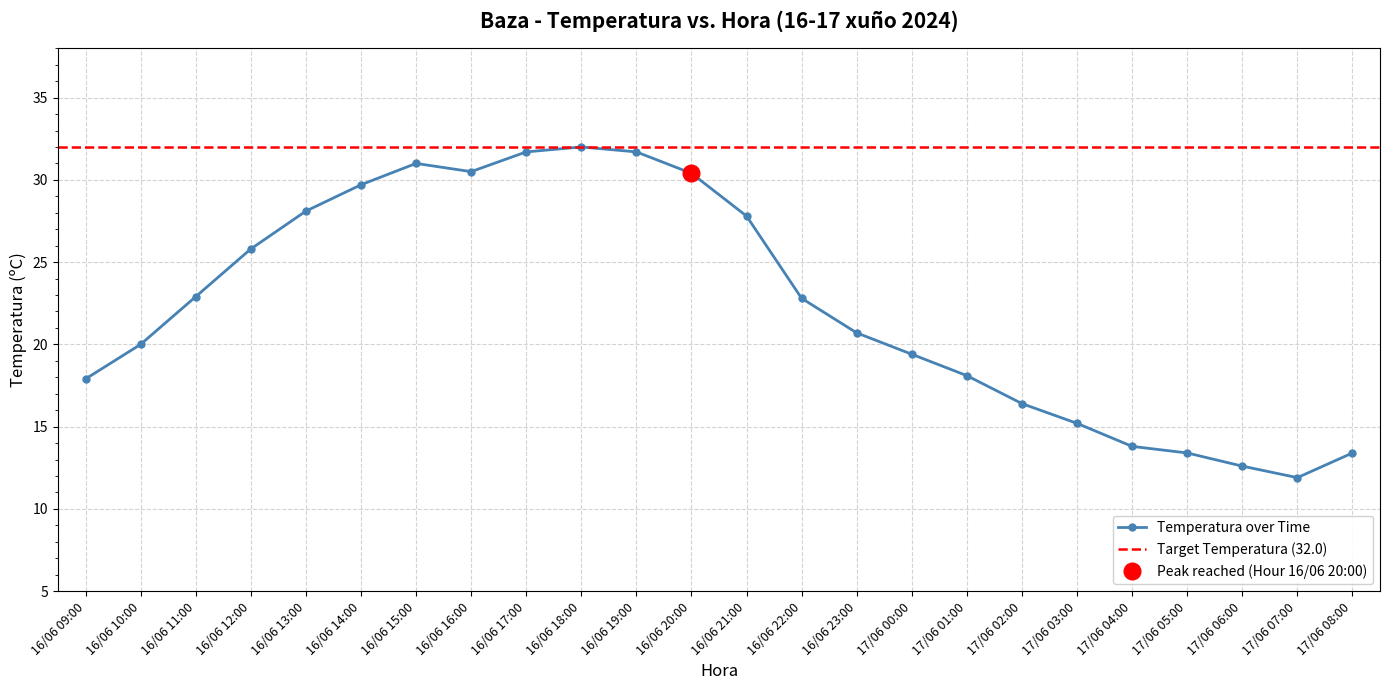

What is the minimum value shown in the chart?

11.9